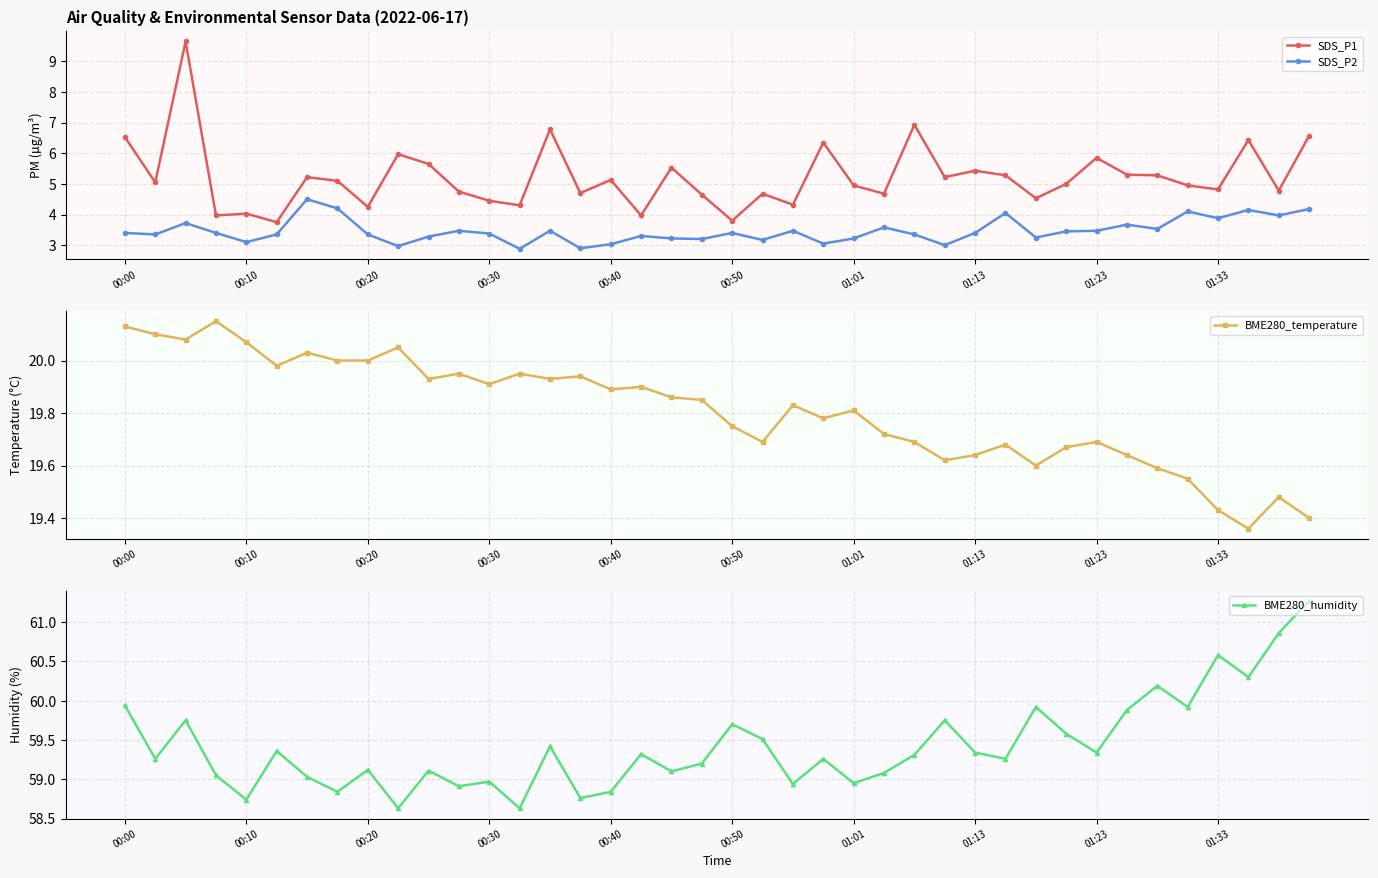

What is the highest value of the SDS_P1 series?

9.7